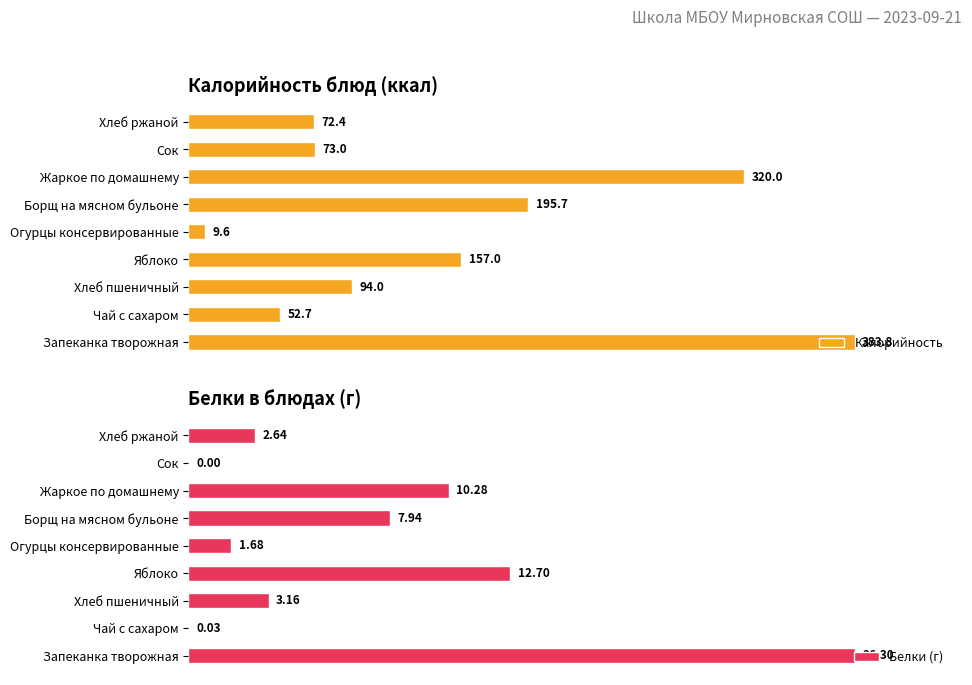

At which label is Белки (г) closest to 13?

Яблоко